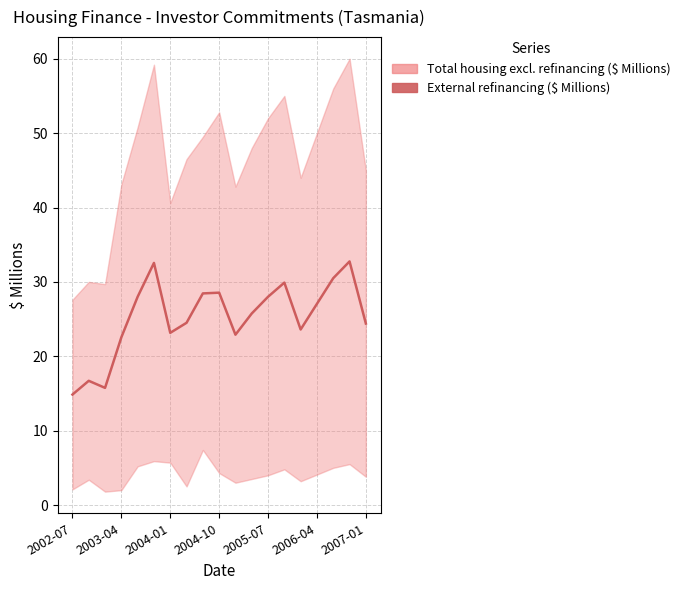

How many points are lower than both their immediate neighbors (excluding endpoints)?

4